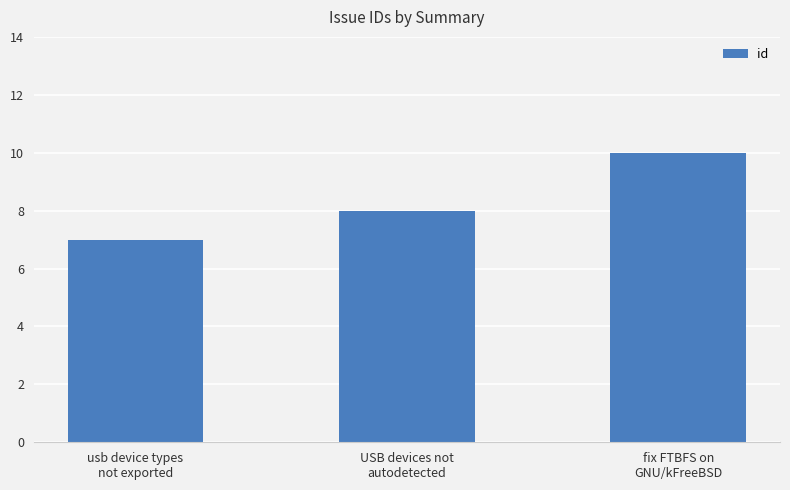

What is the label of the 1st bar from the right?

fix FTBFS on
GNU/kFreeBSD